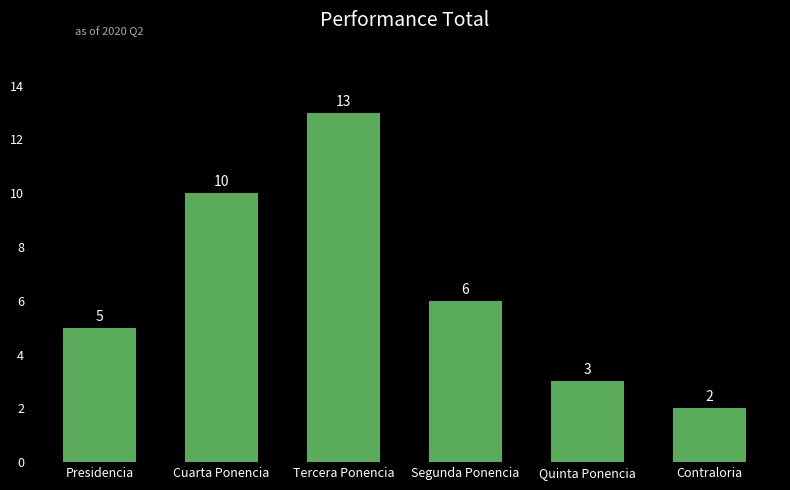

What is the difference between the maximum and minimum values?

11